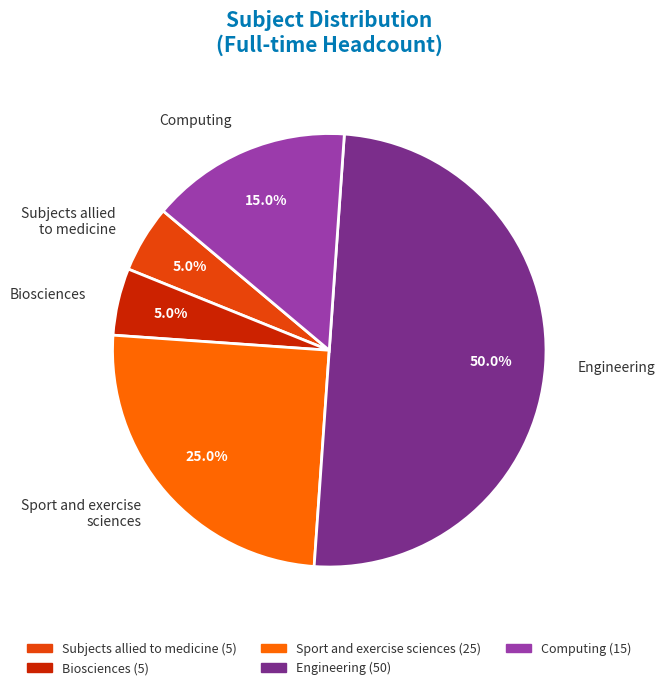

Approximately how many times larger is the value at Sport and exercise sciences compared to Subjects allied to medicine?

5.0